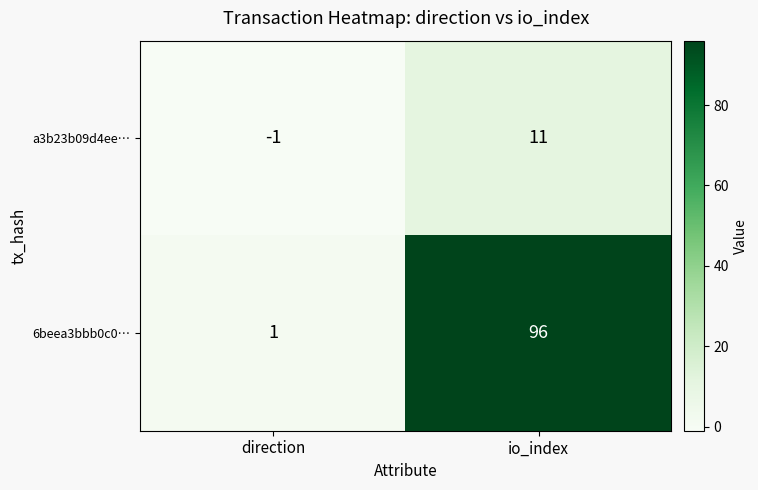

True or false: 6beea3bbb0c0… has a value of 2 at direction.

False